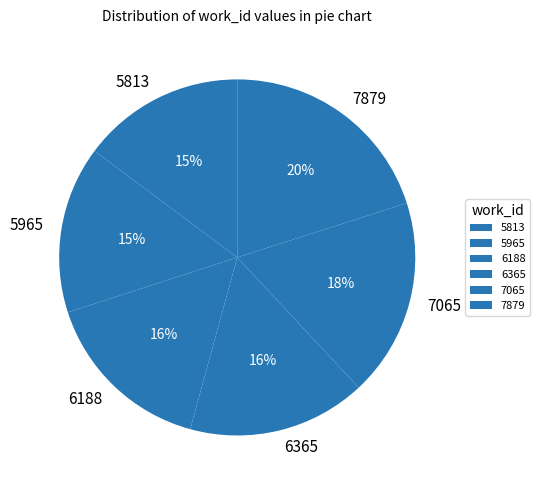

Which slice is the largest?

7879